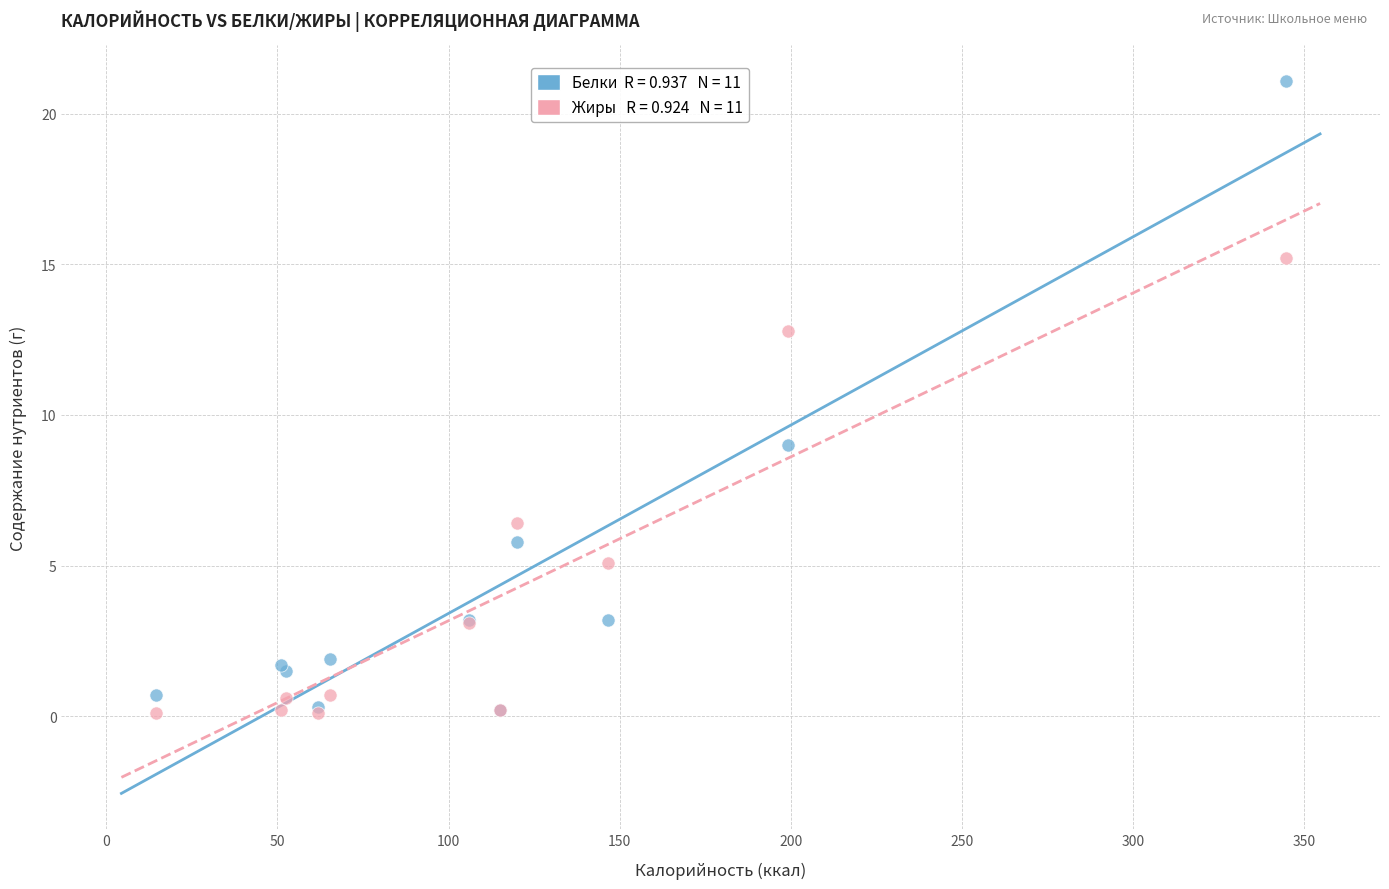

Across all series, what Y value is closest to 10?

9.0